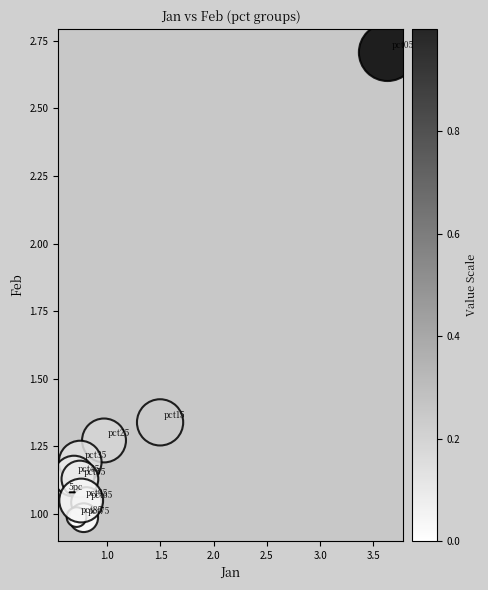

What is the range of Y values (max minus min)?

1.7